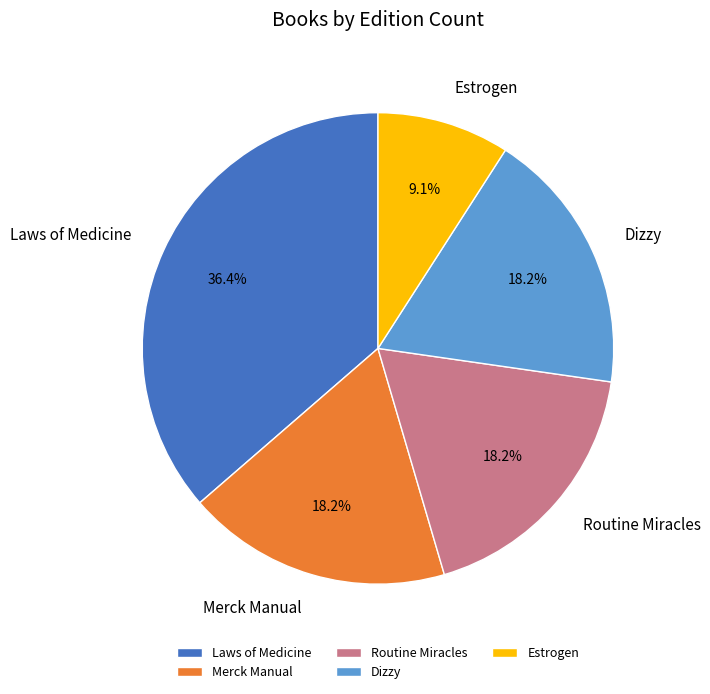

To the nearest percent, what is the combined percentage of Laws of Medicine and Estrogen?

45%